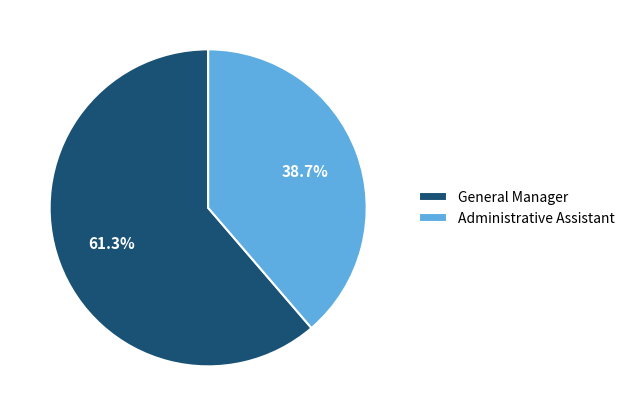

Is it true that General Manager is 61% of the pie?

True